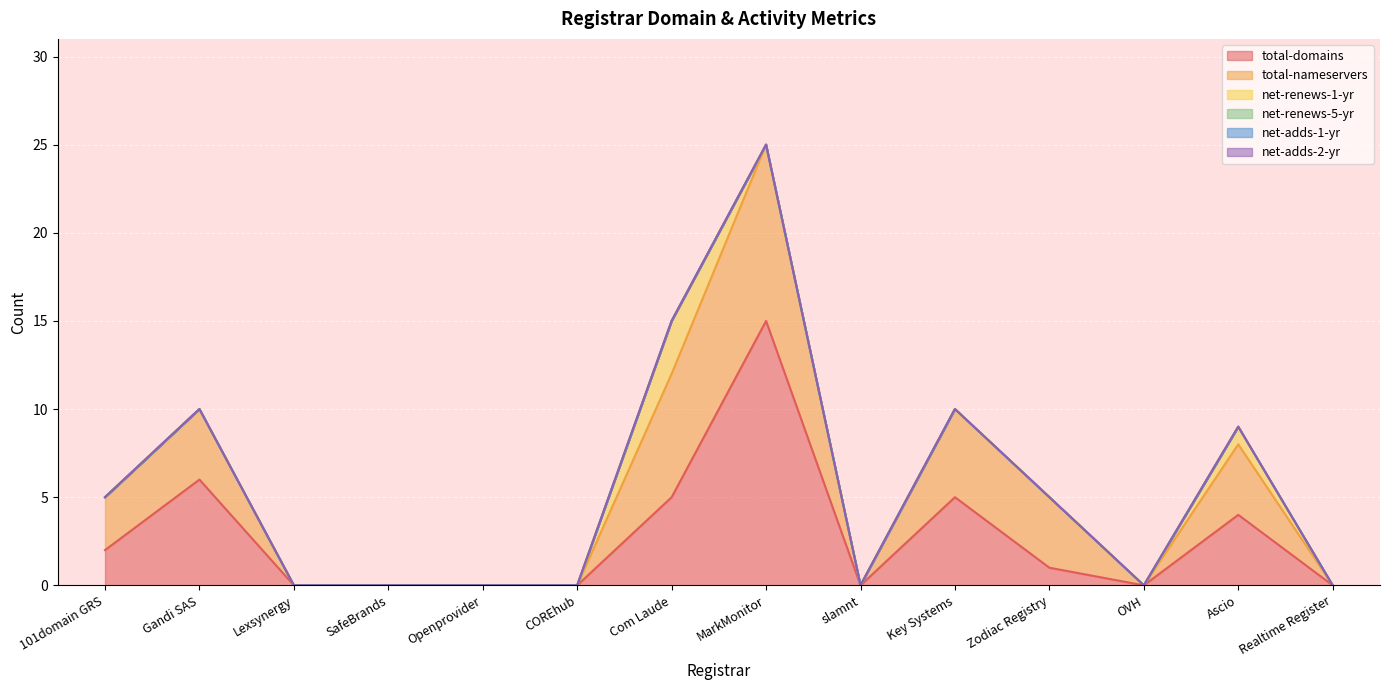

List the series in order of their peak value, highest first.

total-domains, total-nameservers, net-renews-1-yr, net-renews-5-yr, net-adds-1-yr, net-adds-2-yr